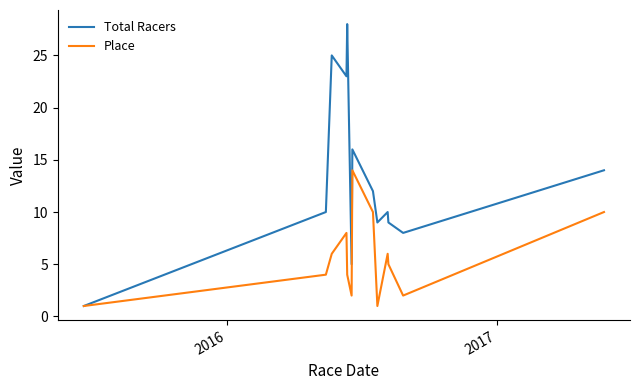

Which series has the largest total across all categories?

Total Racers